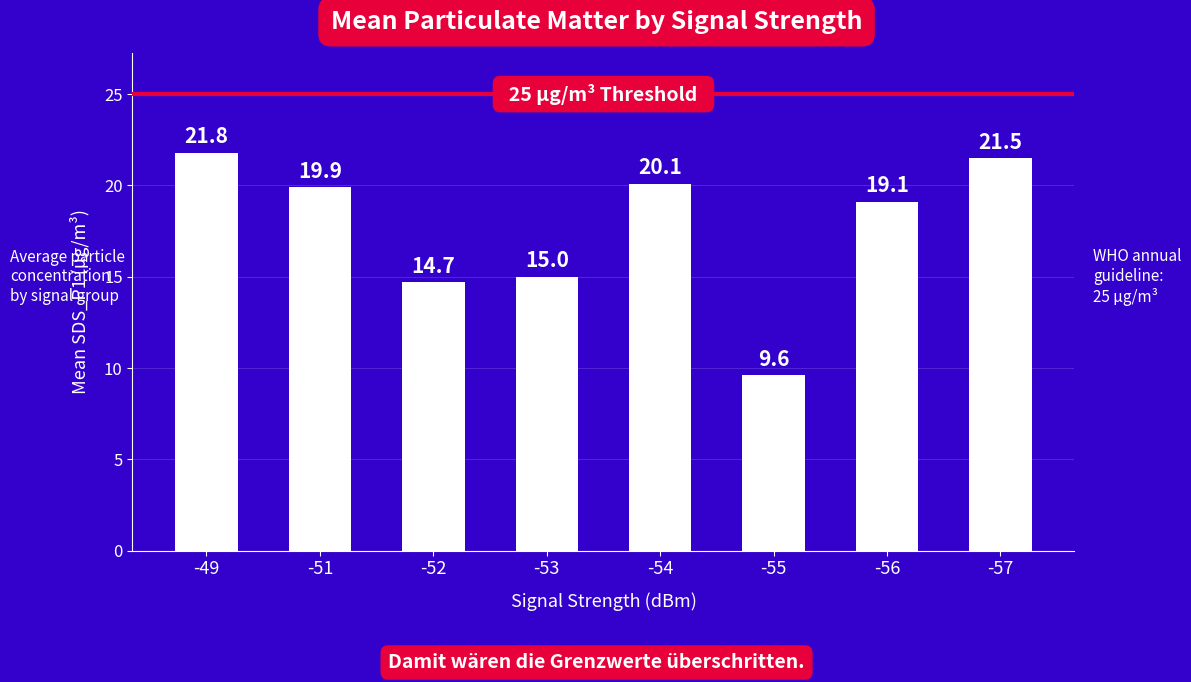

Reading left to right, list all the values displayed in this chart.

-49=21.8	-51=19.9	-52=14.7	-53=15.0	-54=20.1	-55=9.6	-56=19.1	-57=21.5